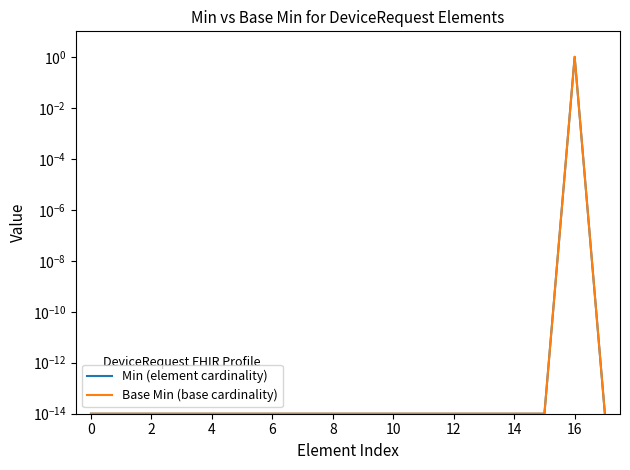

How many interior local peaks does the Base Min (base cardinality) series have?

1